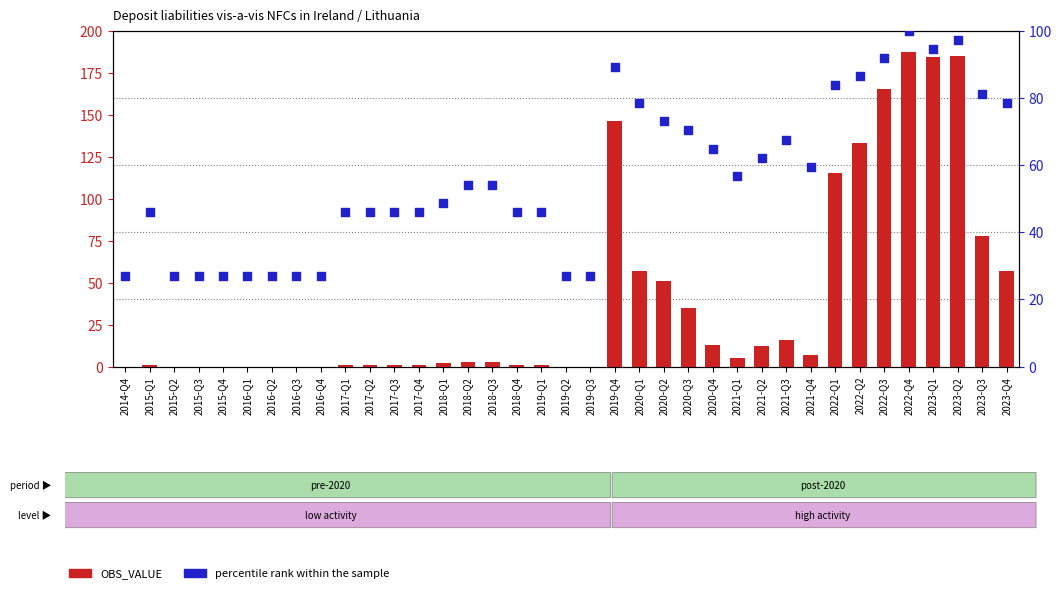

At which category is the sum across all series the highest?

2022-Q4